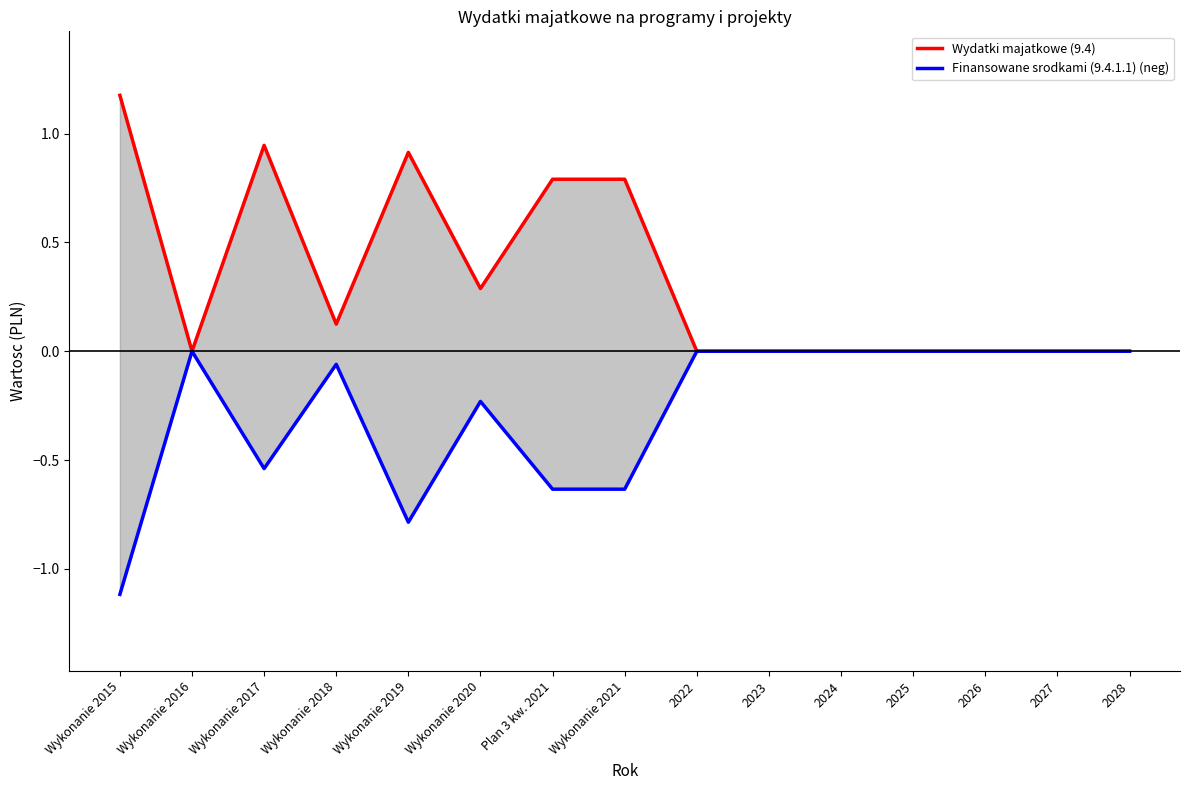

Reading left to right, transcribe all the data shown in this chart.

Wydatki majatkowe (9.4): 1.2	0.0	0.9	0.1	0.9	0.3	0.8	0.8	0.0	0.0	0.0	0.0	0.0	0.0	0.0
Finansowane srodkami (9.4.1.1) (neg): -1.1	-0.0	-0.5	-0.1	-0.8	-0.2	-0.6	-0.6	-0.0	-0.0	-0.0	-0.0	-0.0	-0.0	-0.0